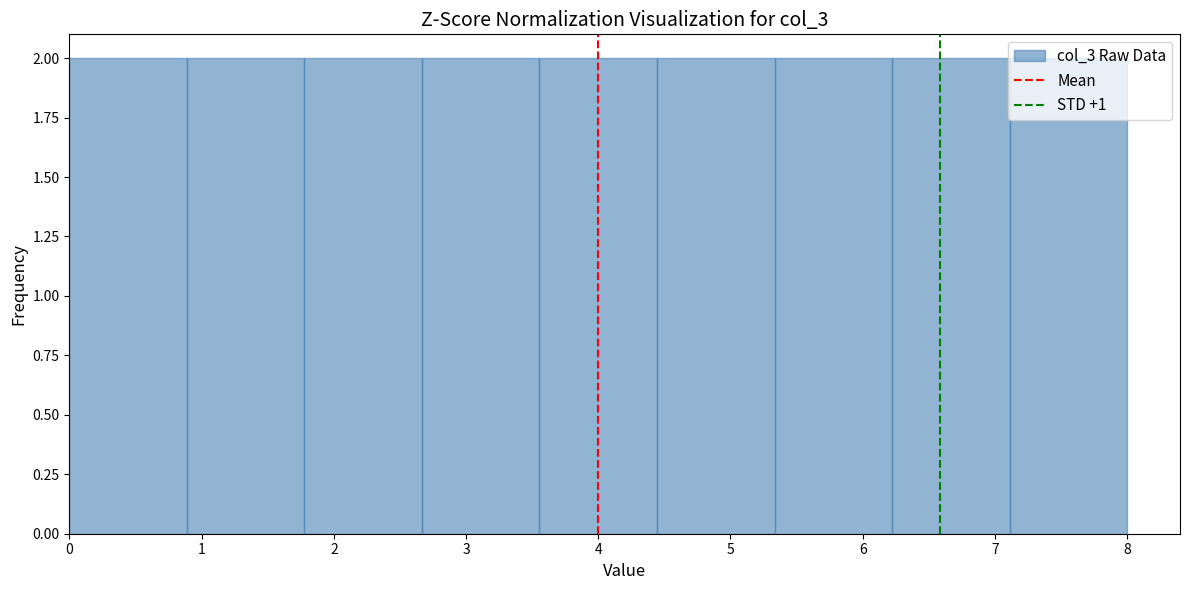

Reading left to right, list every bar in this chart as the range it spans on the x-axis followed by its height. Neither the bar edges nor the heights are printed on the chart, so give them approximately, as read against the axes.

0.0 to 0.9: 2
0.9 to 1.8: 2
1.8 to 2.7: 2
2.7 to 3.6: 2
3.6 to 4.4: 2
4.4 to 5.3: 2
5.3 to 6.2: 2
6.2 to 7.1: 2
7.1 to 8.0: 2